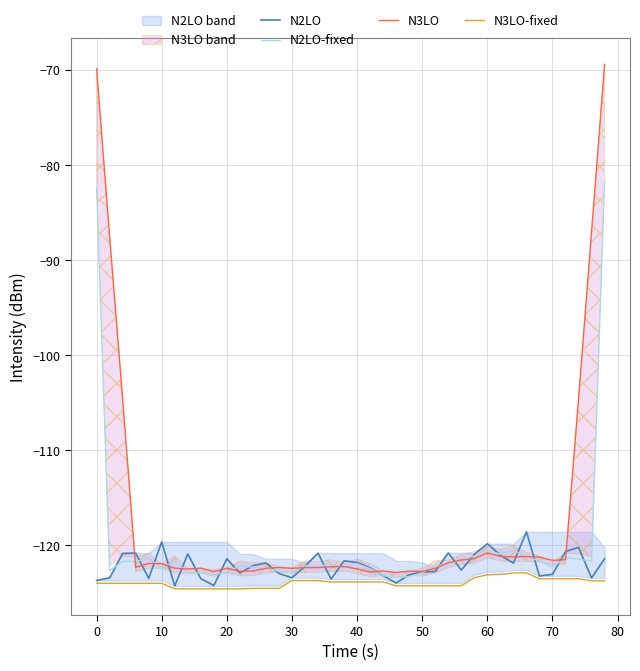

What is the value of the N3LO-fixed point at the 6th from the left?

-124.0